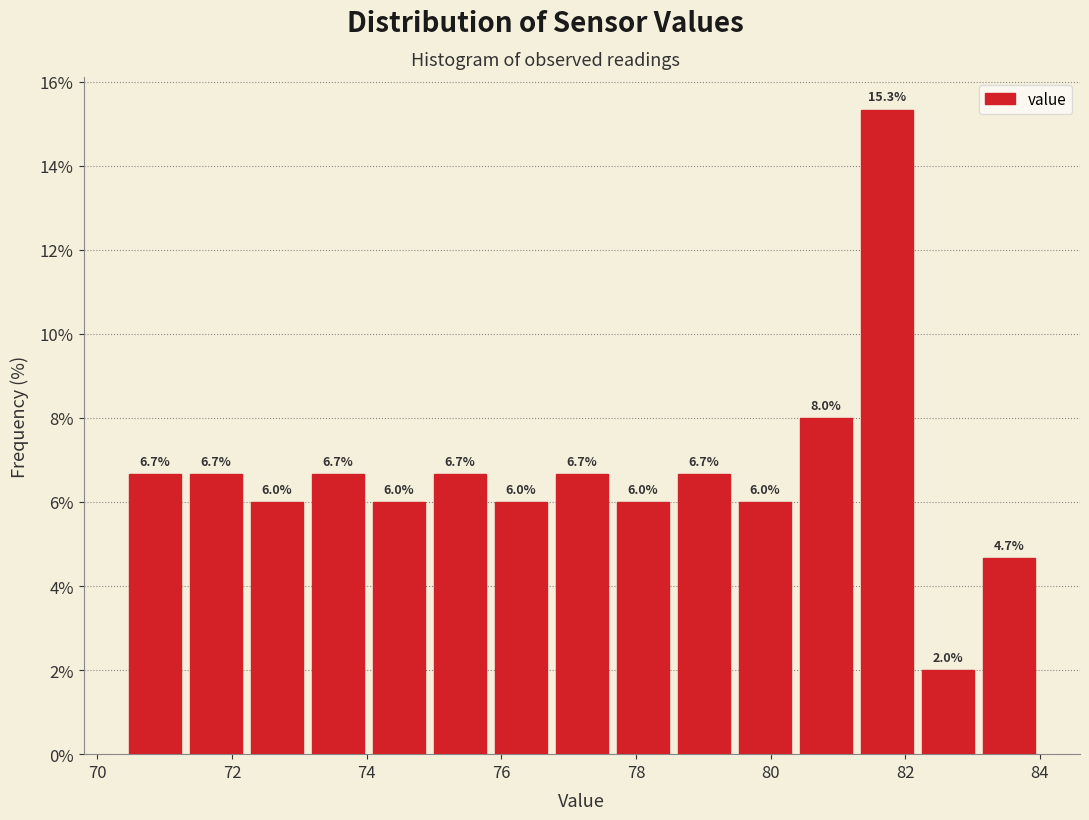

Reading left to right, list every bar in this chart as the range it spans on the x-axis followed by its height. The bar edges are not printed on the chart, so give them approximately, as read against the axis.

70.4 to 71.4: 6.7
71.4 to 72.2: 6.7
72.2 to 73.2: 6.0
73.2 to 74.0: 6.7
74.0 to 75.0: 6.0
75.0 to 75.8: 6.7
75.8 to 76.8: 6.0
76.8 to 77.6: 6.7
77.6 to 78.6: 6.0
78.6 to 79.4: 6.7
79.4 to 80.4: 6.0
80.4 to 81.2: 8.0
81.2 to 82.2: 15.3
82.2 to 83.0: 2.0
83.0 to 84.0: 4.7